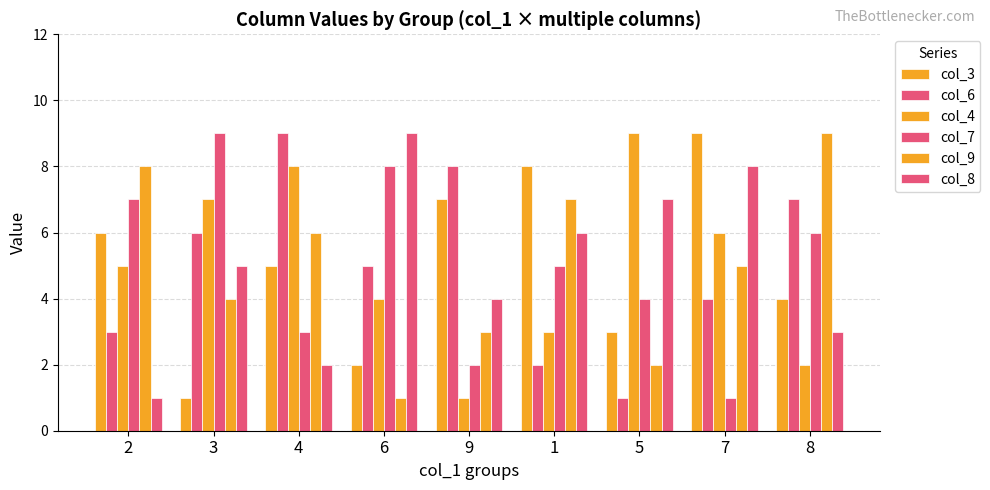

How many groups of bars are there?

9